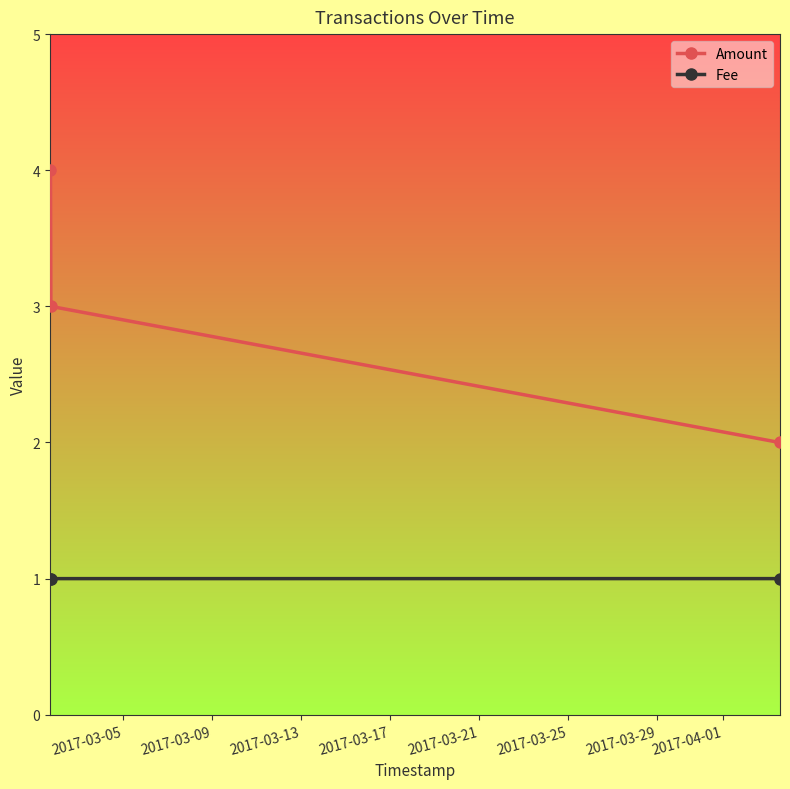

How many lines are shown in the chart?

2